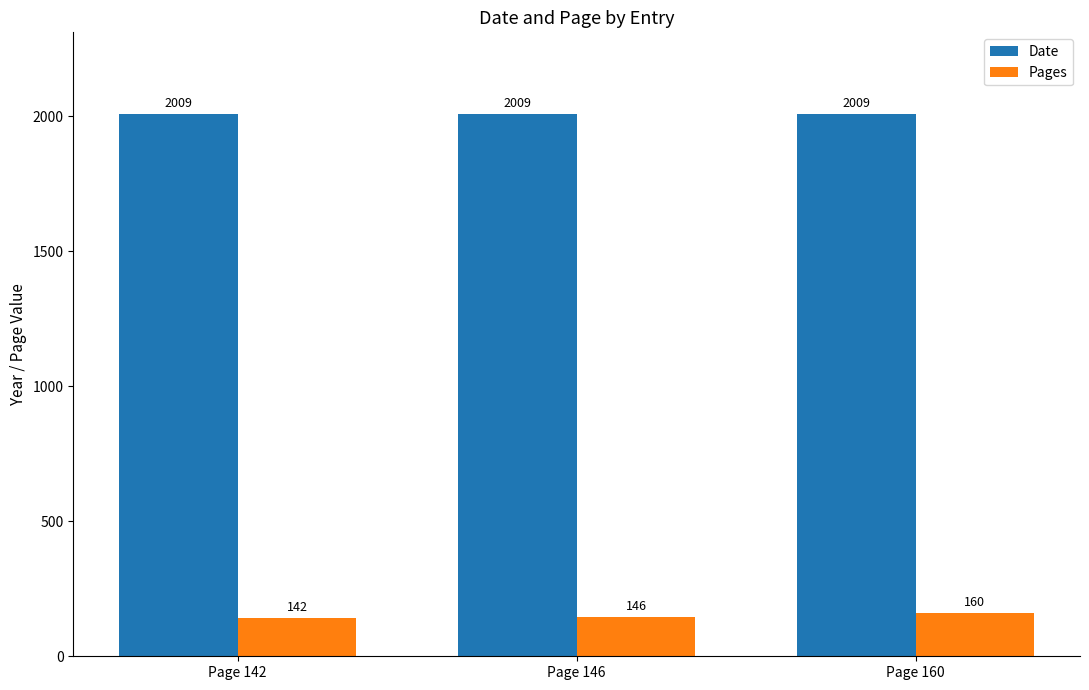

Is it true that Pages equals 142 at Page 142?

True